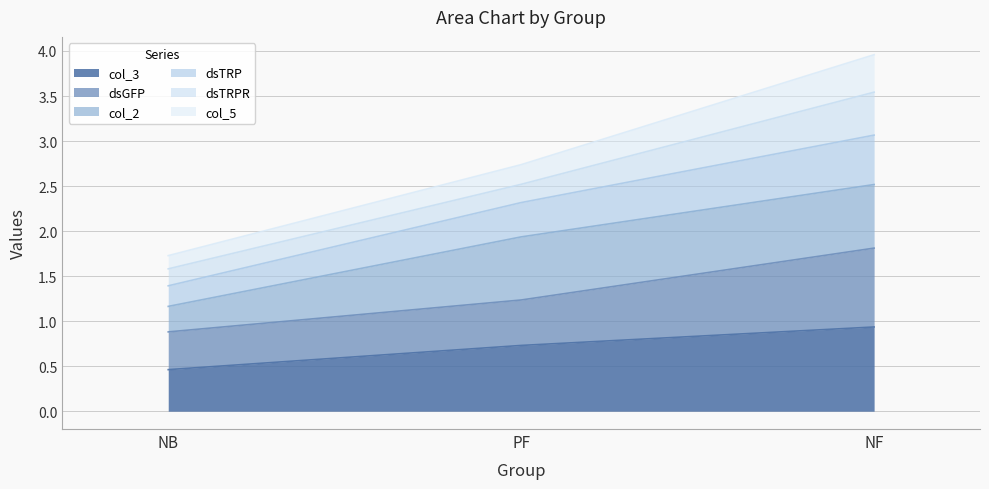

At which label does col_3 reach its minimum?

NB